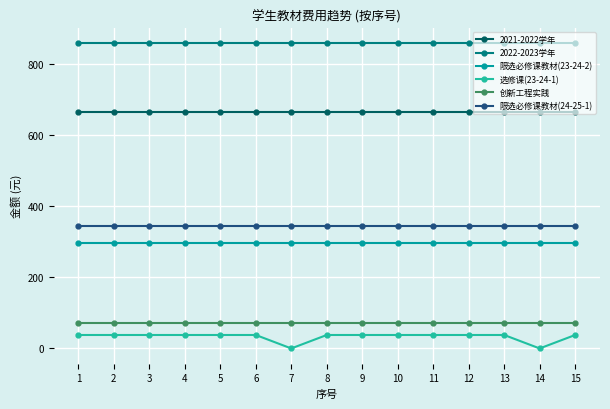

What is the approximate value of 2022-2023学年 at 3?

858.4